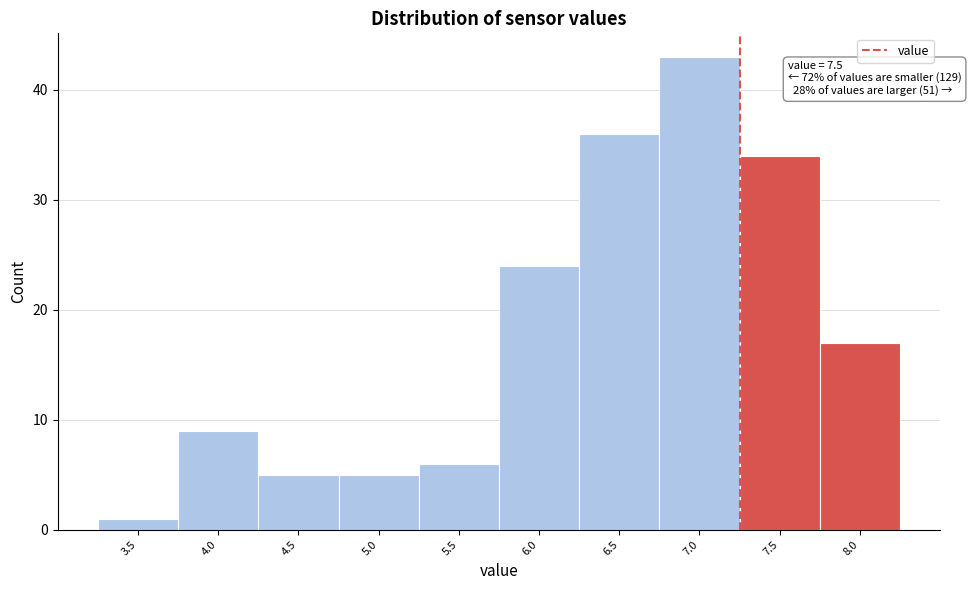

Reading left to right, list all the values displayed in this chart.

3.5=1	4.0=9	4.5=5	5.0=5	5.5=6	6.0=24	6.5=36	7.0=43	7.5=34	8.0=17